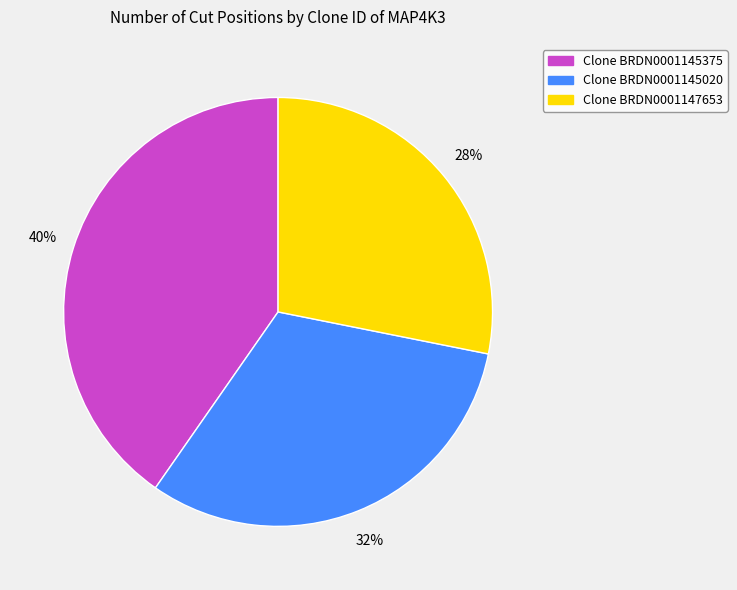

Combined, do Clone BRDN0001145375 and Clone BRDN0001145020 account for over 50%?

Yes